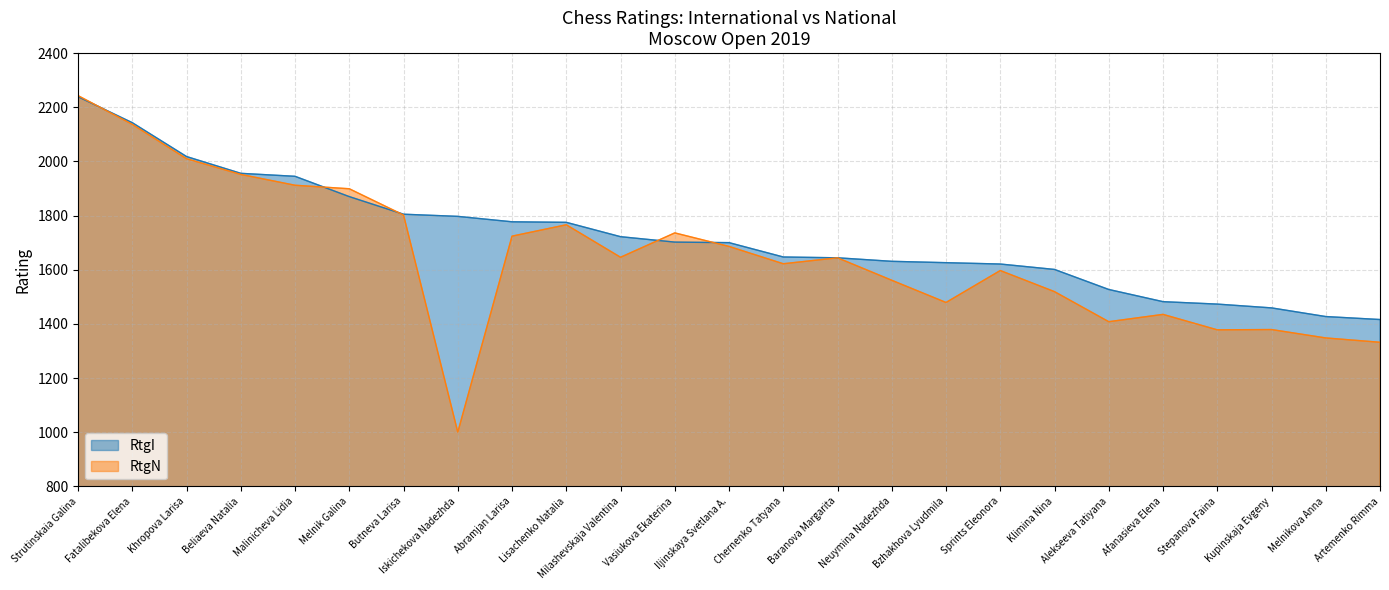

What is the difference between the RtgN values at Melnik Galina and Baranova Margarita?

255